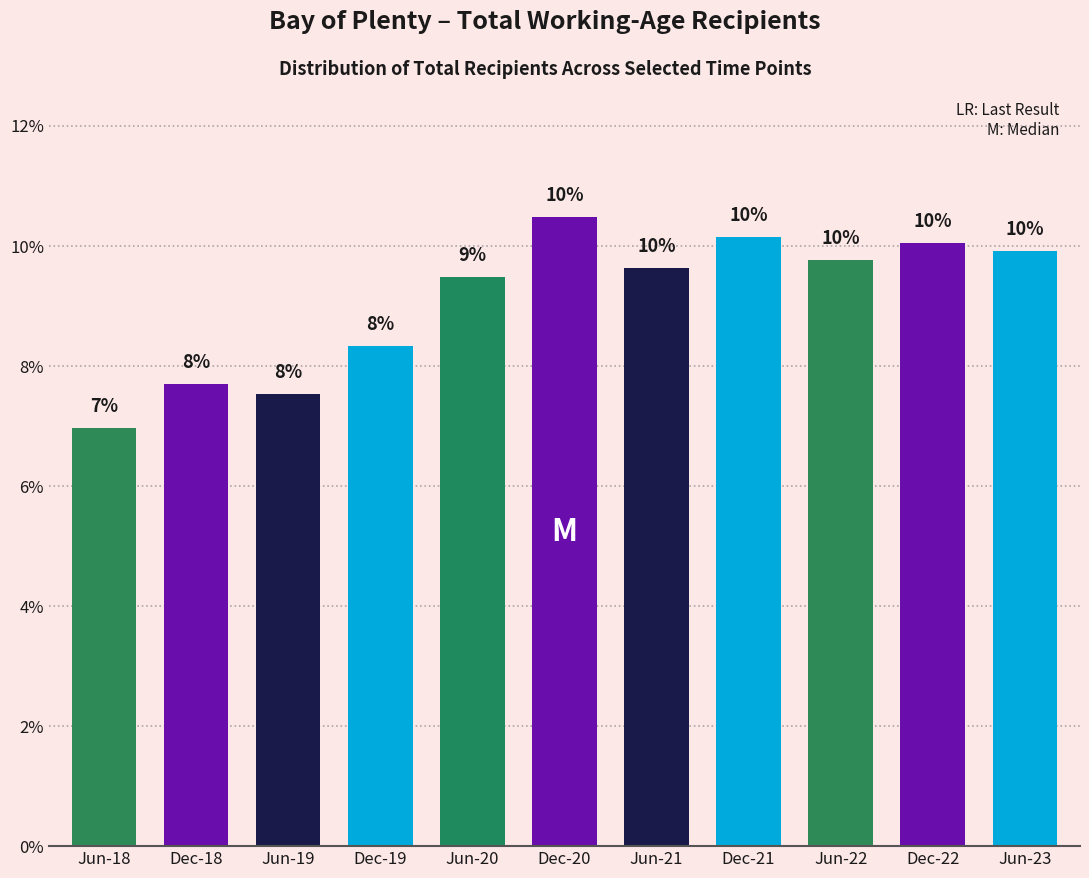

How many bars are there in total?

11